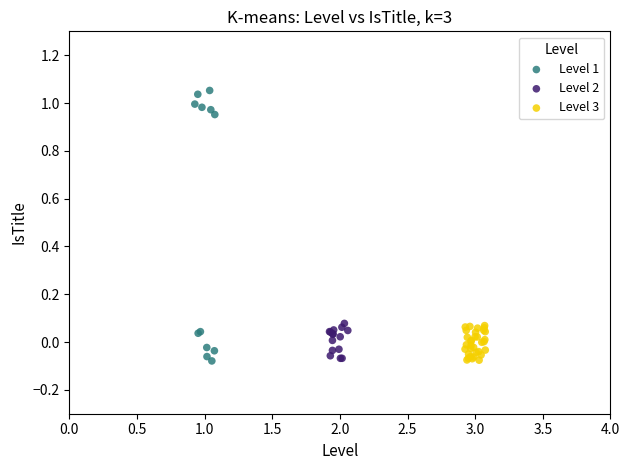

Which series has the largest Y range (max minus min)?

Level 1